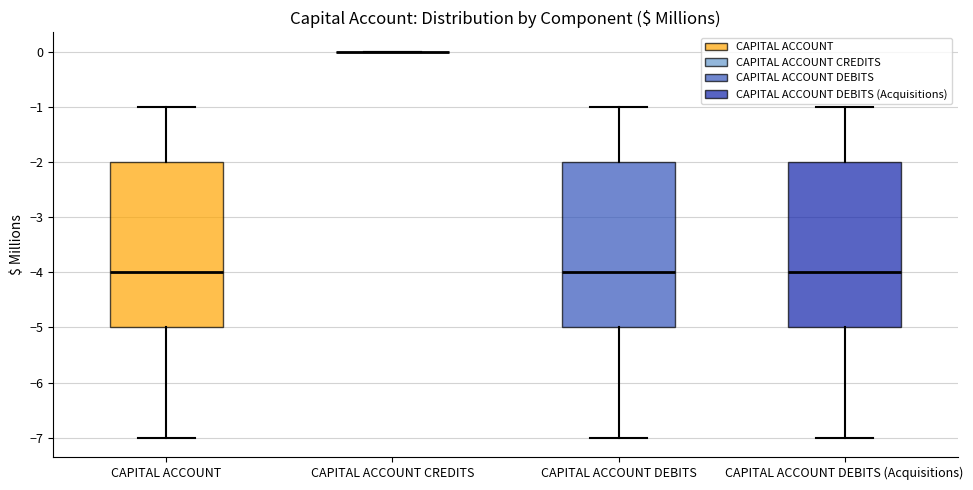

Reading left to right, transcribe this box plot: for each box, give where its median line is, the range the box spans, and where its two whiskers end, as read against the y-axis. The values are not printed on the chart, so give them approximately, as read against the axis.

CAPITAL ACCOUNT: median -4, box -5 to -2, whiskers -7 to -1
CAPITAL ACCOUNT CREDITS: box collapsed to a line at 0, whiskers 0 to 0
CAPITAL ACCOUNT DEBITS: median -4, box -5 to -2, whiskers -7 to -1
CAPITAL ACCOUNT DEBITS (Acquisitions): median -4, box -5 to -2, whiskers -7 to -1